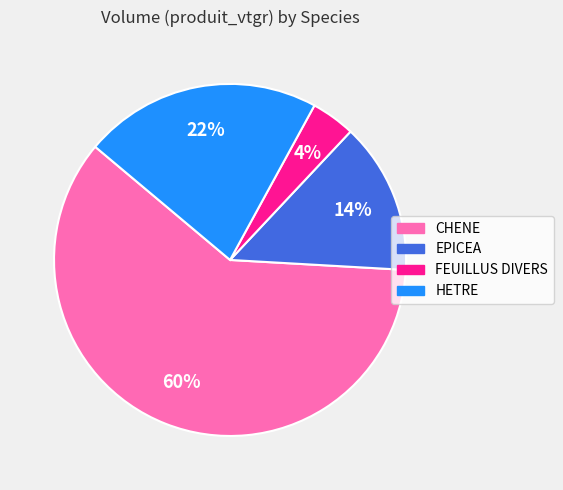

Combined, do EPICEA and HETRE account for over 50%?

No